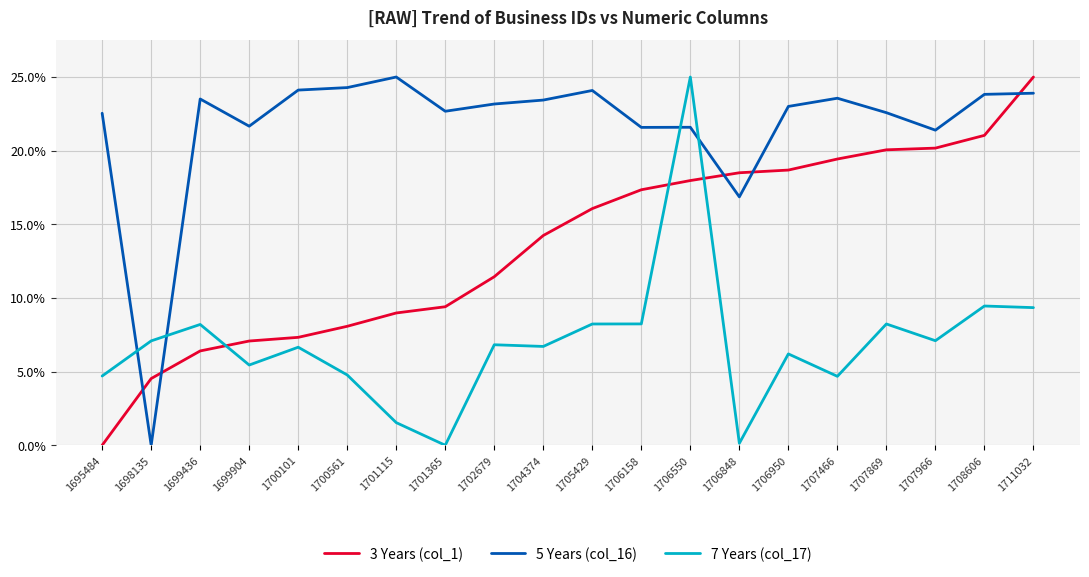

What is the spread (max minus min) of values at 1708606?

0.6